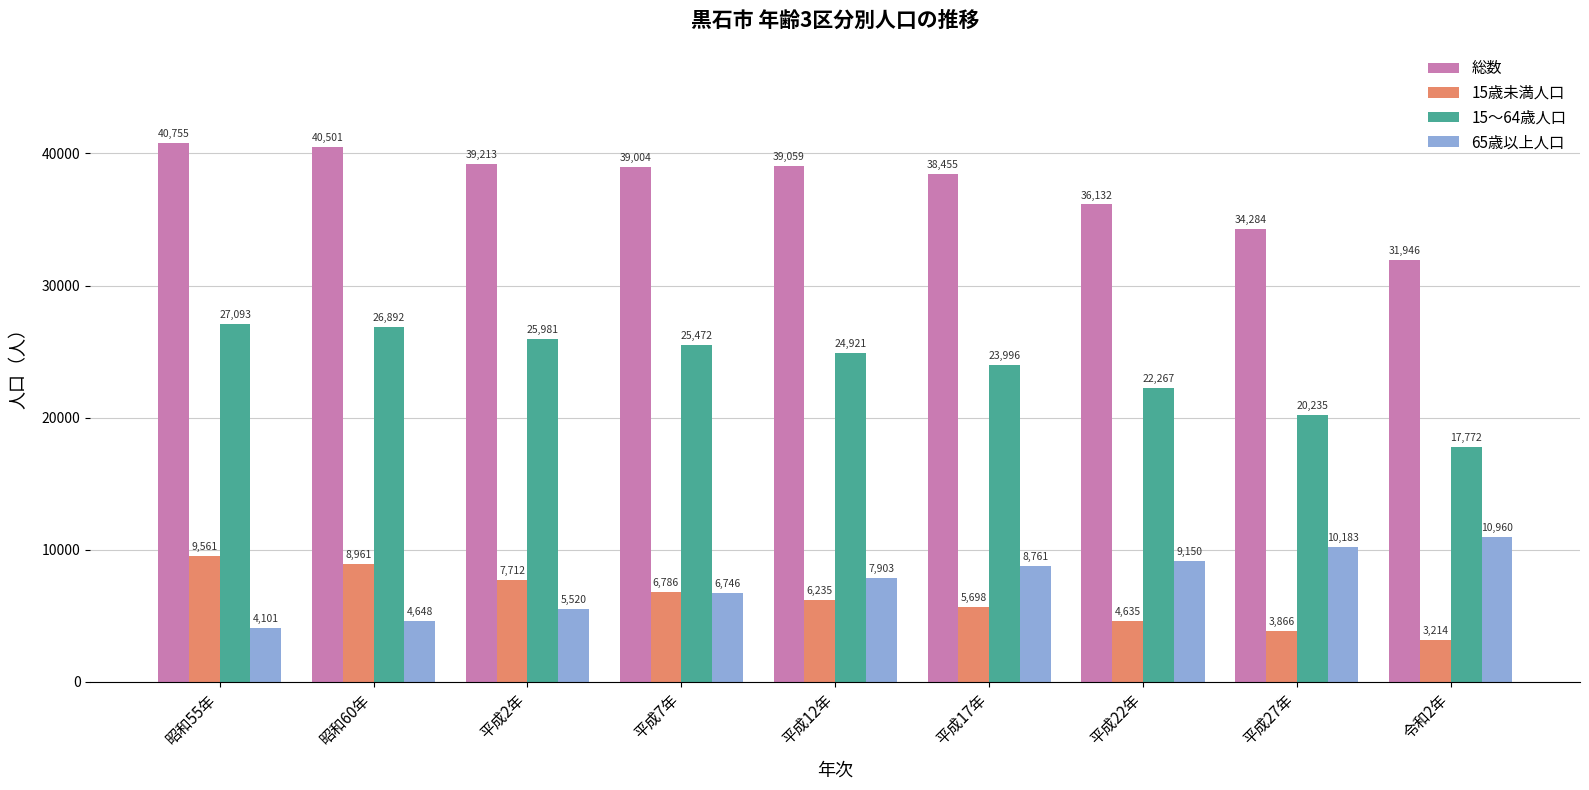

Rank the series by their maximum value, from lowest to highest.

15歳未満人口, 65歳以上人口, 15～64歳人口, 総数